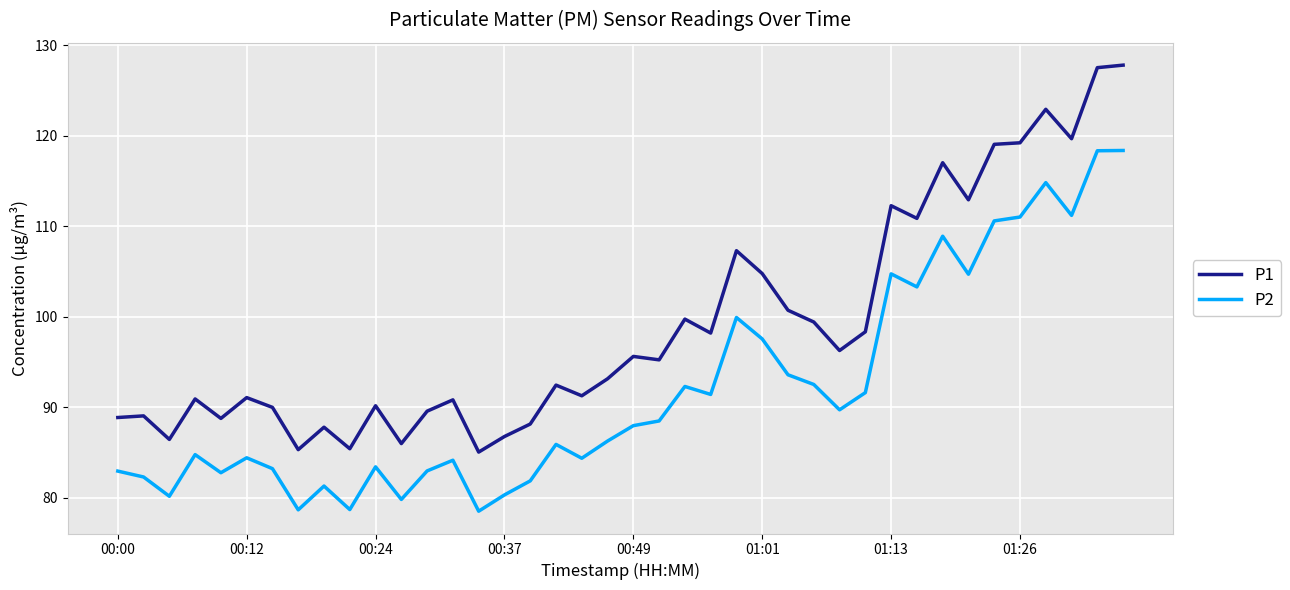

Which series has the largest range (max minus min)?

P1